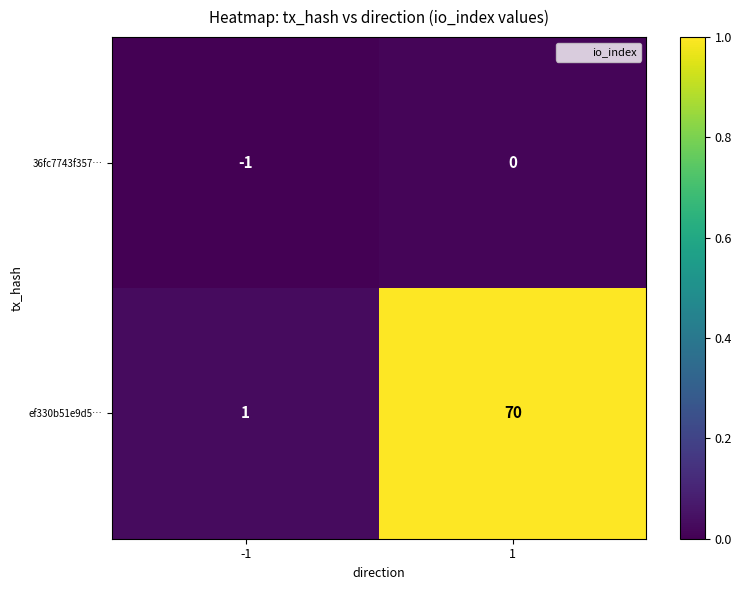

Which series has the largest total across all categories?

ef330b51e9d5…